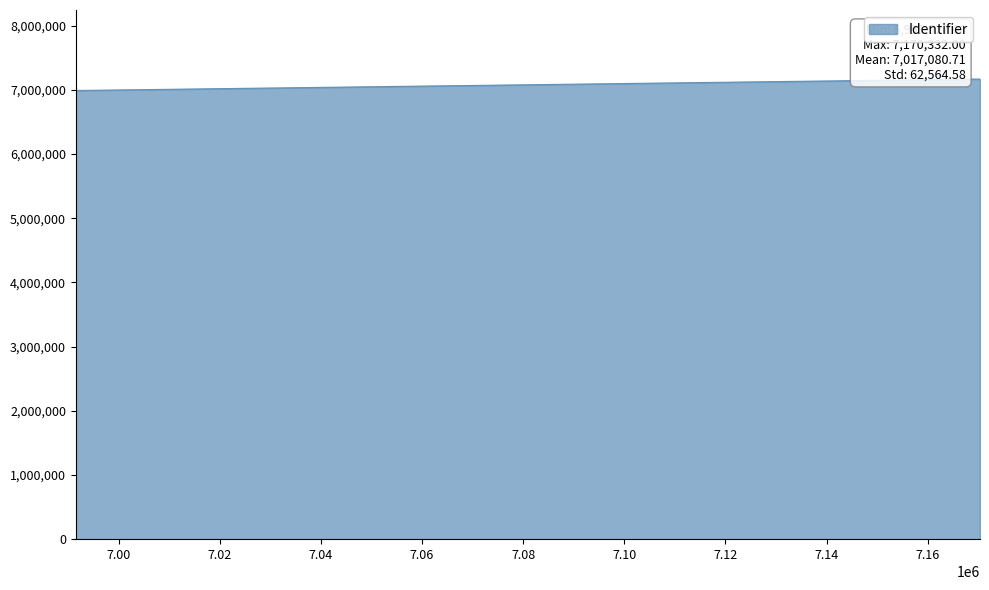

What is the difference between the maximum and minimum values?

178805